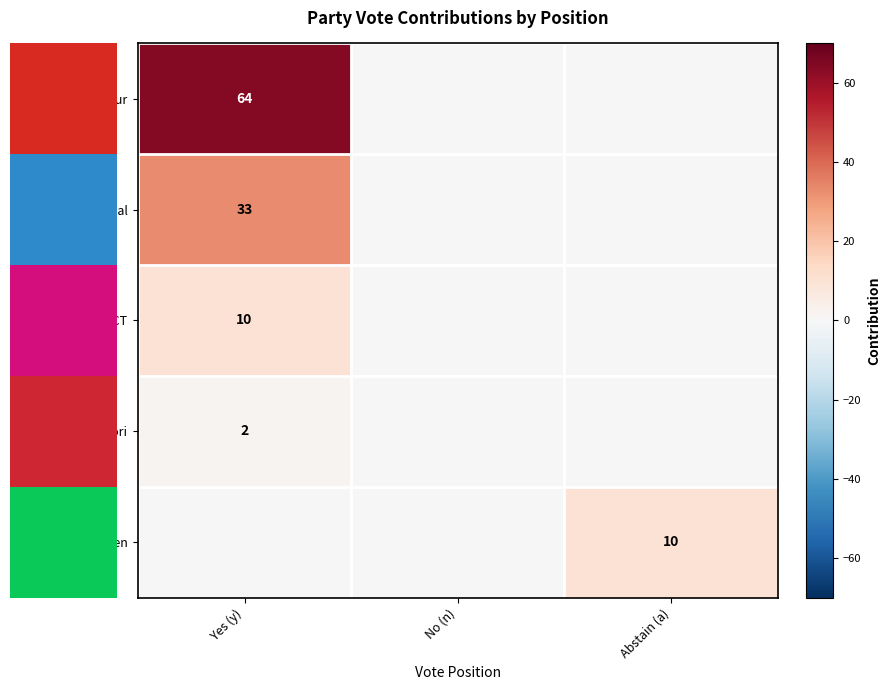

The value of Maori at Yes (y) is 2. True or false?

True